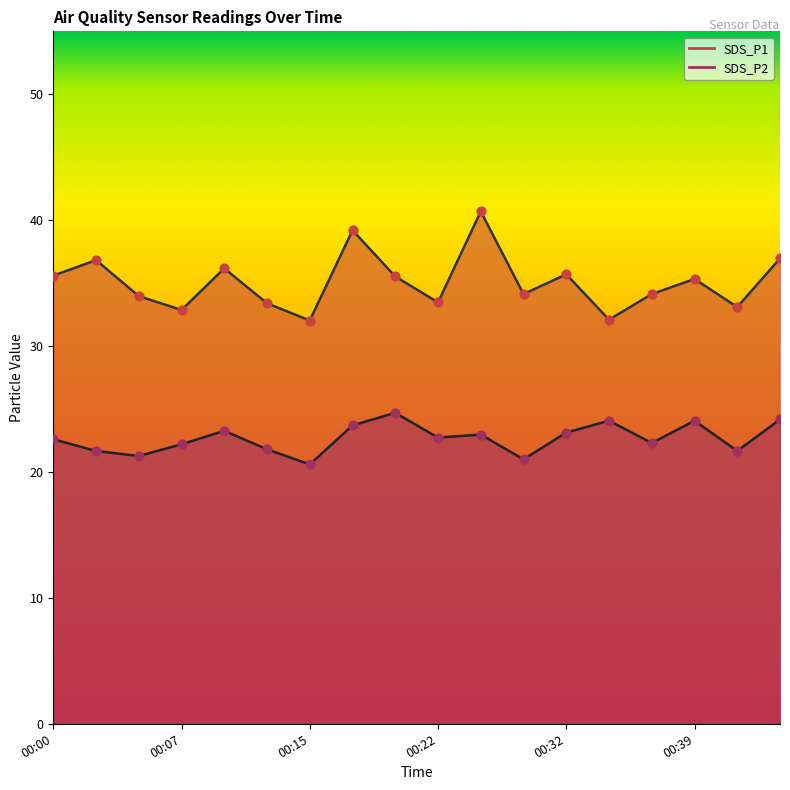

At which category is the sum across all series the highest?

00:27